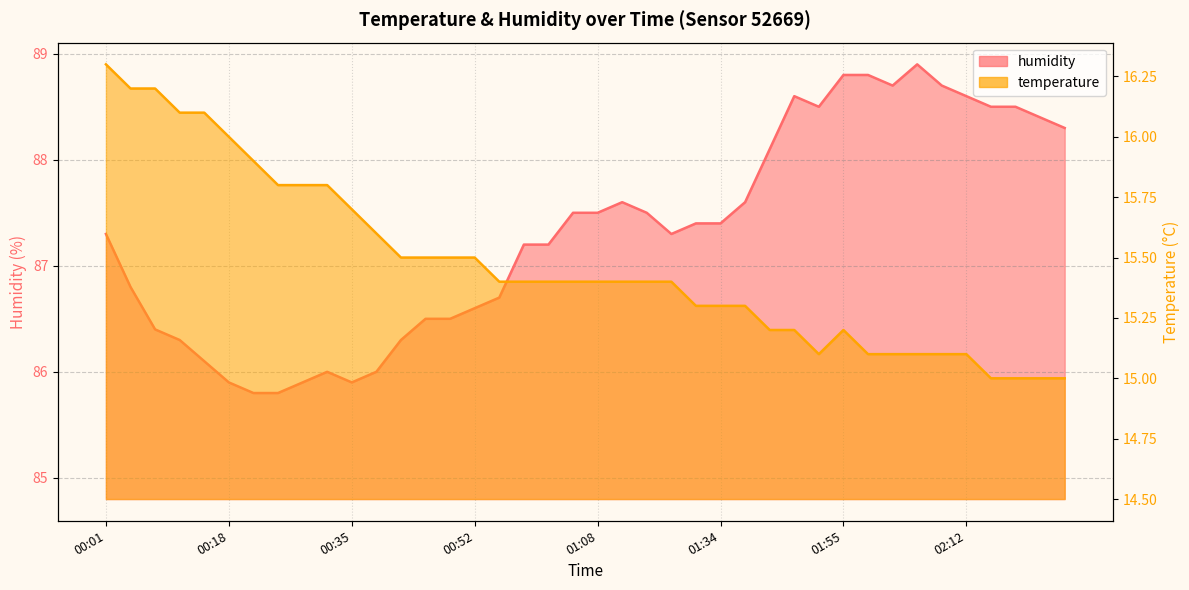

True or false: humidity has more than 0 points higher than both neighbors.

True